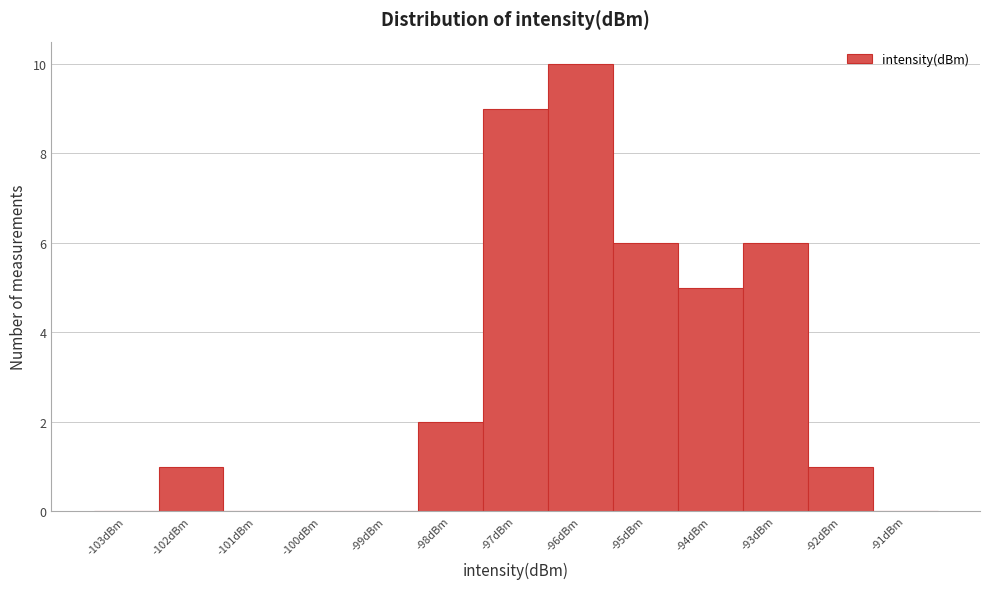

Reading left to right, list every bar in this chart as the range it spans on the x-axis followed by its height. The values are not printed on the chart, so give them approximately, as read against the axis.

-103.5 to -102.5: 0
-102.5 to -101.5: 1
-101.5 to -100.5: 0
-100.5 to -99.5: 0
-99.5 to -98.5: 0
-98.5 to -97.5: 2
-97.5 to -96.5: 9
-96.5 to -95.5: 10
-95.5 to -94.5: 6
-94.5 to -93.5: 5
-93.5 to -92.5: 6
-92.5 to -91.5: 1
-91.5 to -90.5: 0